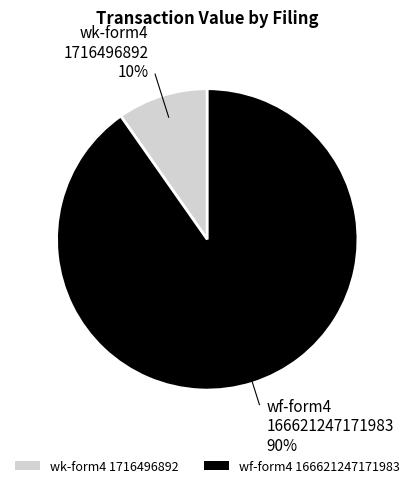

Which category has the smallest portion of the pie?

wk-form4 1716496892